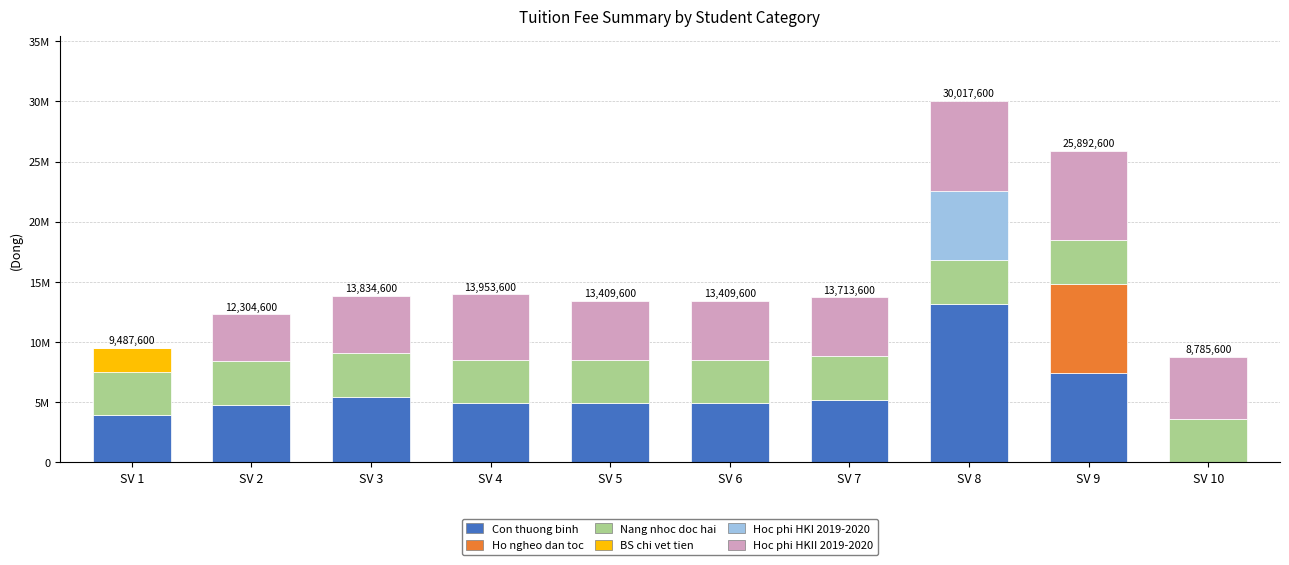

Rank the series by their maximum value, from highest to lowest.

Con thuong binh, Ho ngheo dan toc, Hoc phi HKII 2019-2020, Hoc phi HKI 2019-2020, Nang nhoc doc hai, BS chi vet tien